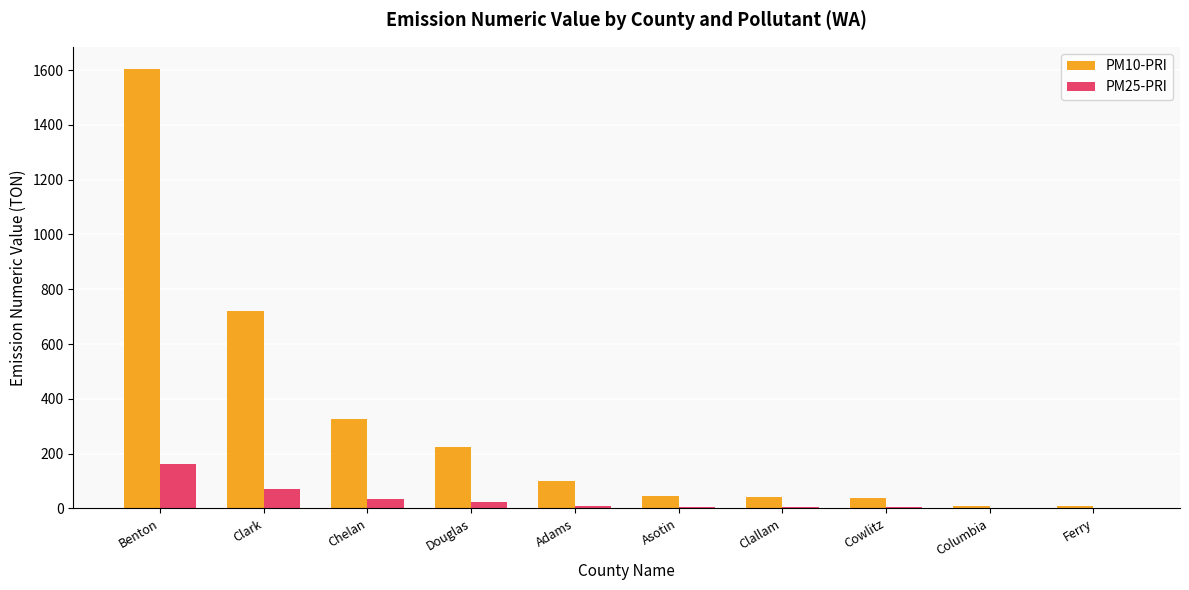

At which label does PM25-PRI reach its peak?

Benton